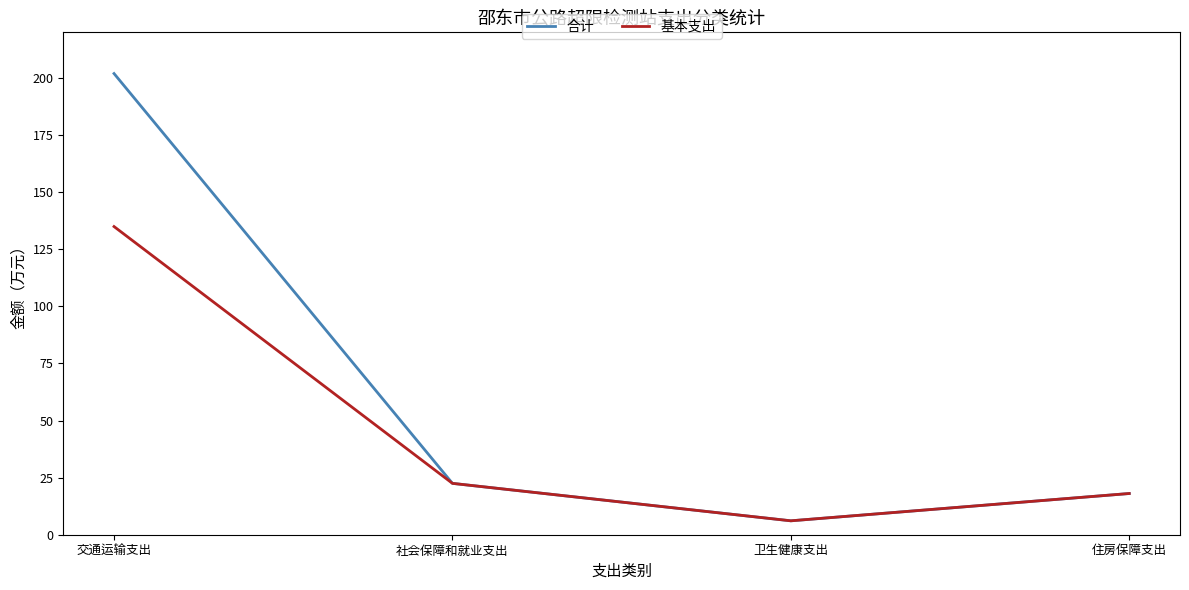

Between 交通运输支出 and 卫生健康支出, which series saw the biggest shift?

合计